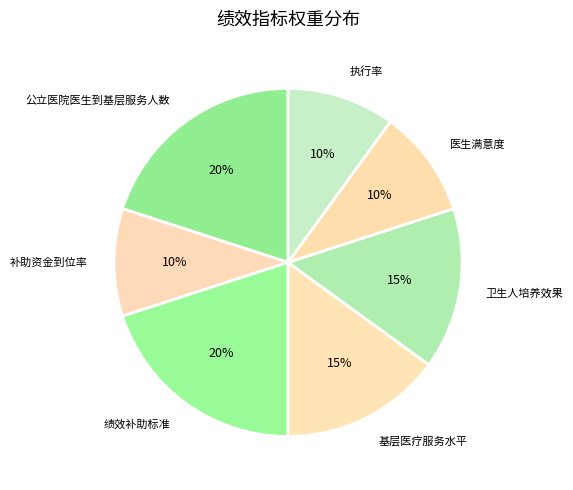

Count the number of slices in the pie.

7